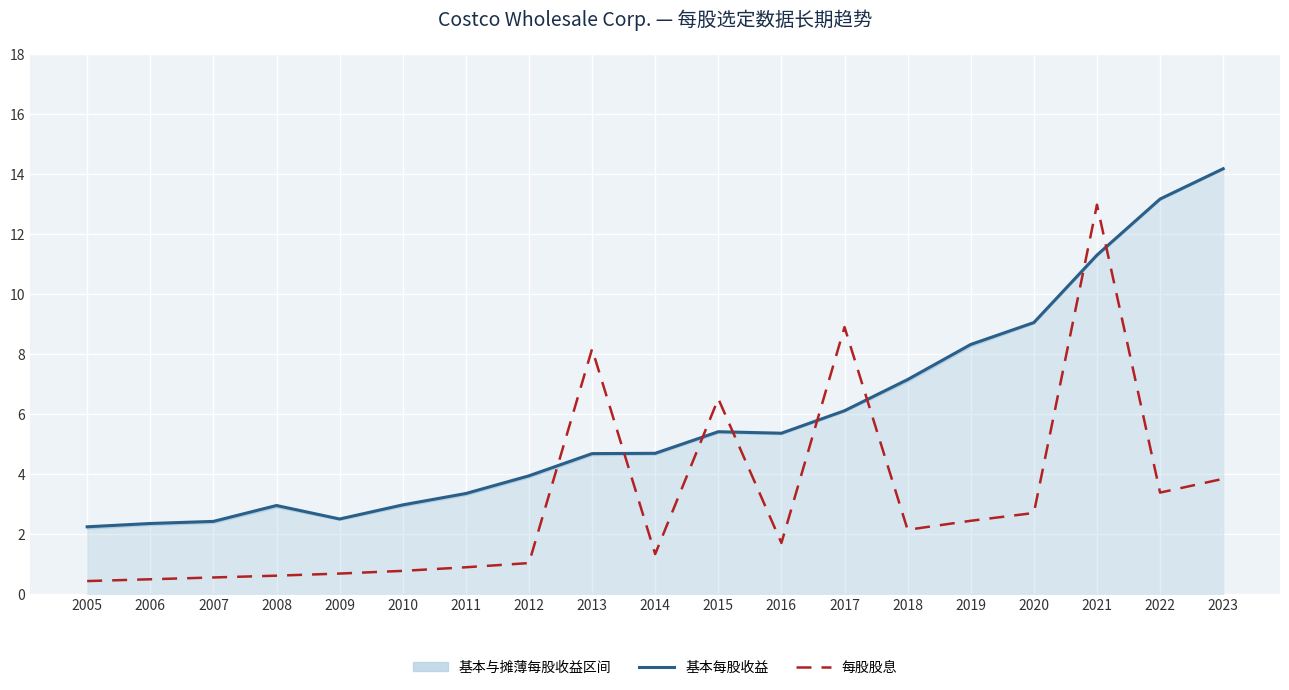

What is the minimum value for 每股股息?

0.4